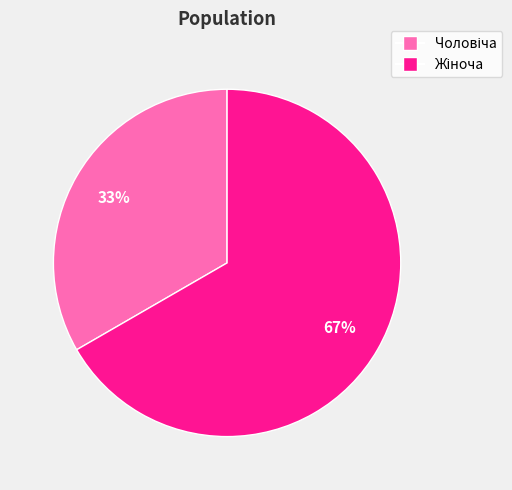

Is there a majority slice in this chart?

Yes